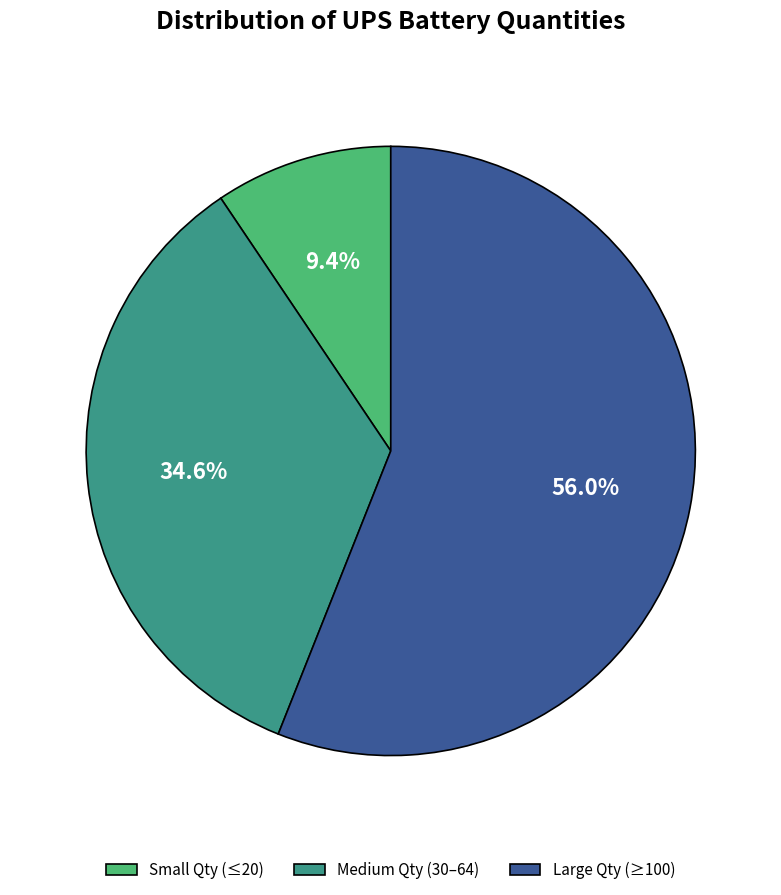

What is the total percentage of Large Qty (≥100) and Small Qty (≤20)?

65.4%